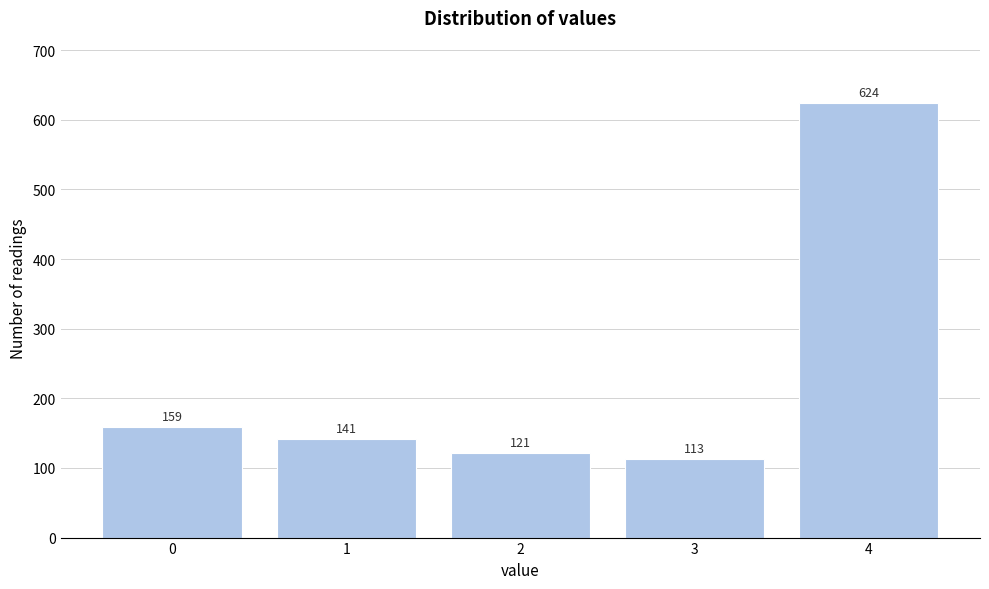

Reading left to right, what are all the values shown in this chart?

0=159	1=141	2=121	3=113	4=624